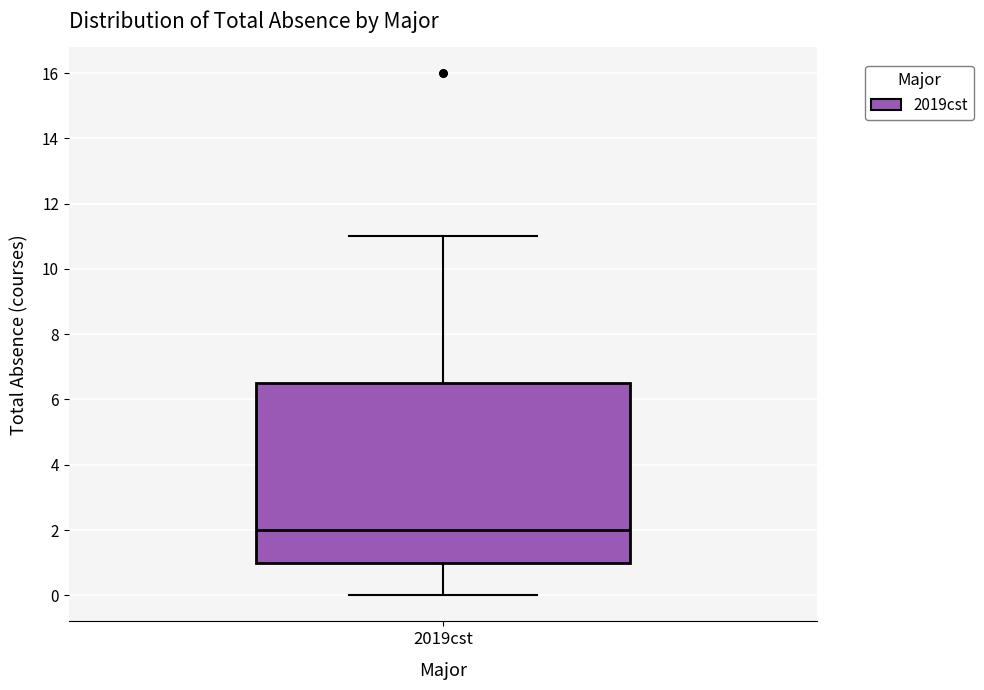

Where is the upper edge of the box for 2019cst on the y-axis? The values are not printed on the chart, so give them approximately, as read against the axis.

6.6